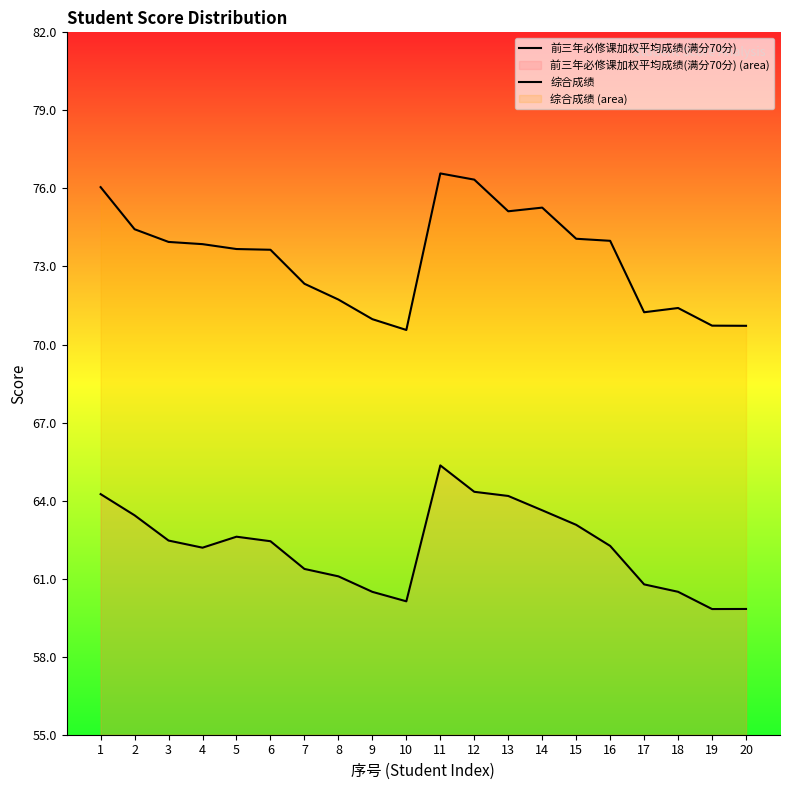

What is the average value of the 综合成绩 series?

73.3